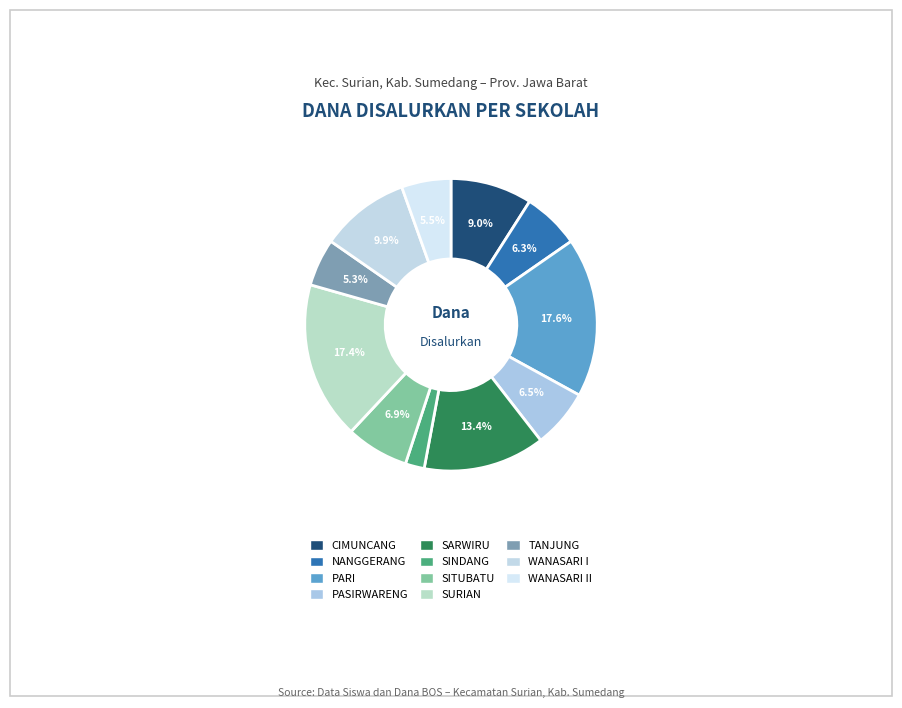

Which category has the biggest portion of the pie?

SD NEGERI PARI